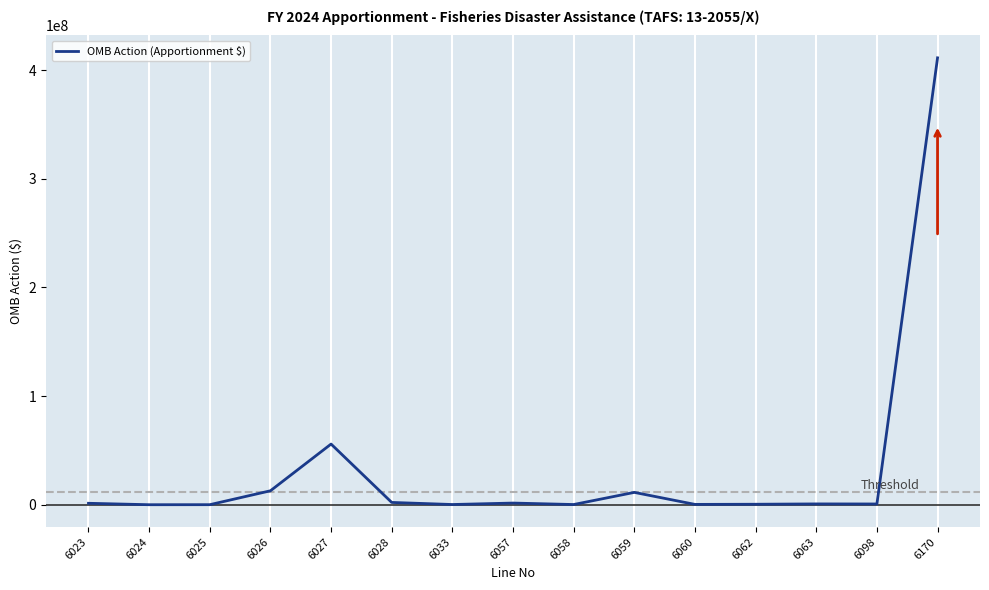

The chart shows a value of 411508 at 6060. True or false?

True